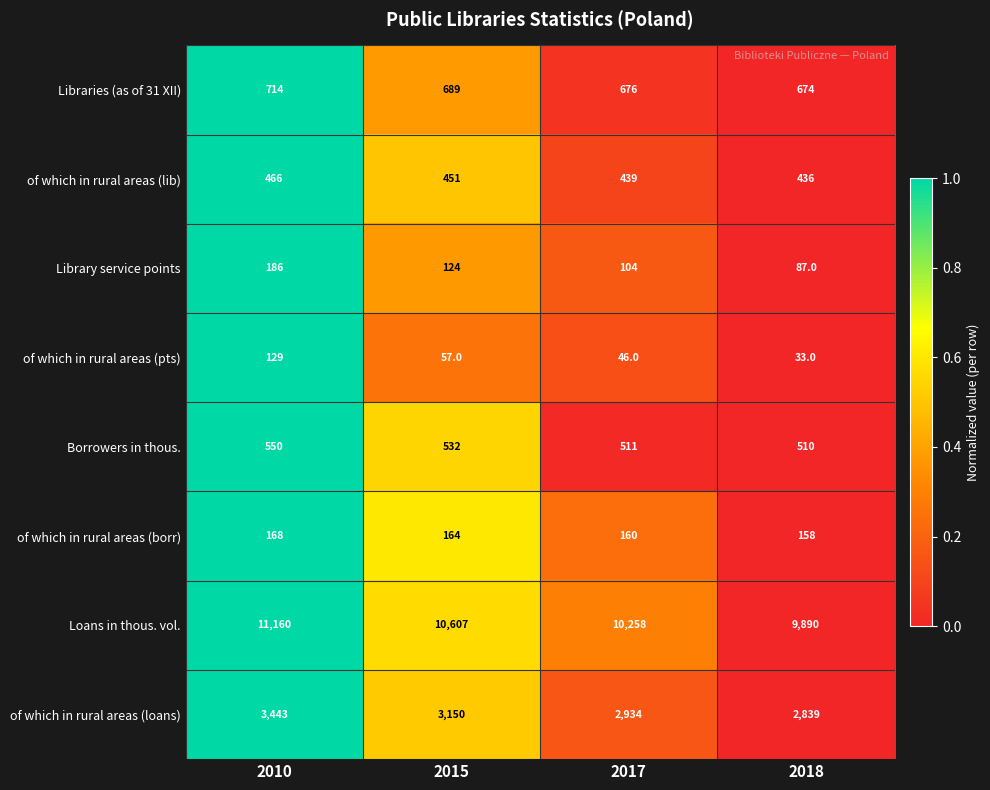

Rank the categories by of which in rural areas (pts) value from lowest to highest.

2018, 2017, 2015, 2010